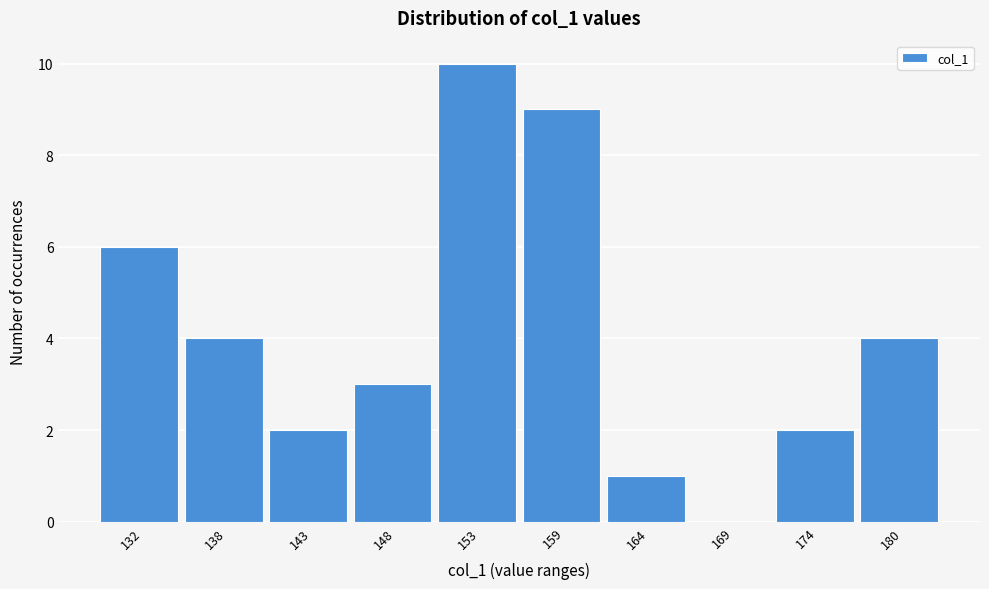

Reading right to left, list all the values displayed in this chart.

180=4	174=2	169=0	164=1	159=9	153=10	148=3	143=2	138=4	132=6